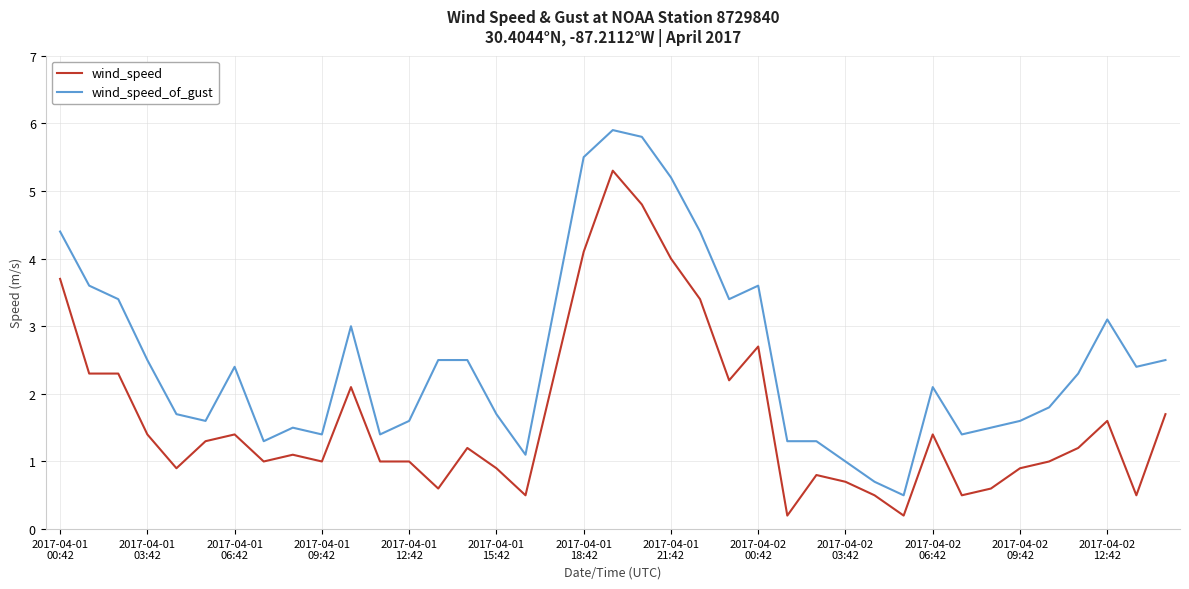

List the series in order of their overall mean, highest first.

wind_speed_of_gust, wind_speed